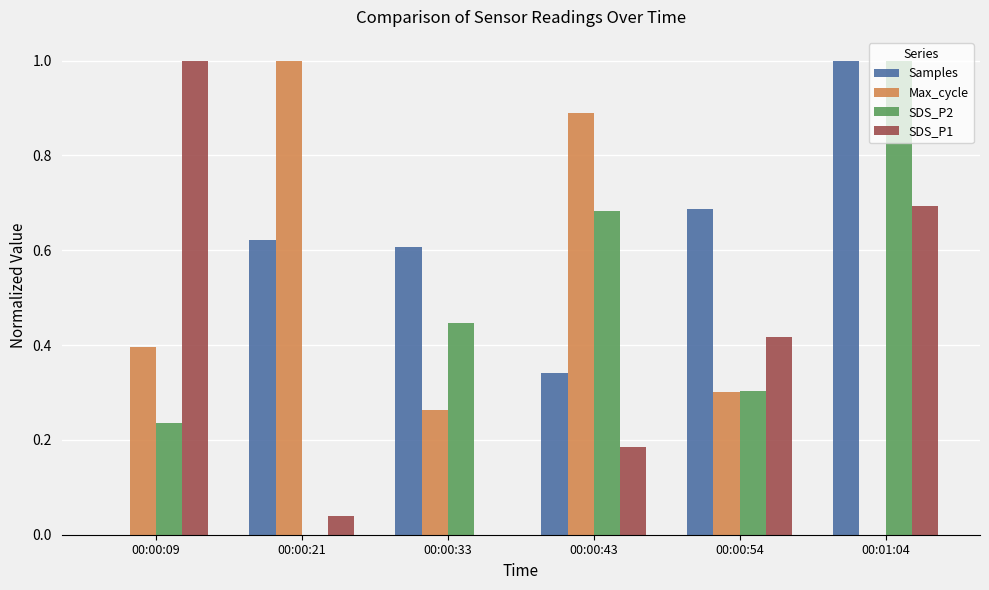

What is the sum of all SDS_P1 values?

2.3